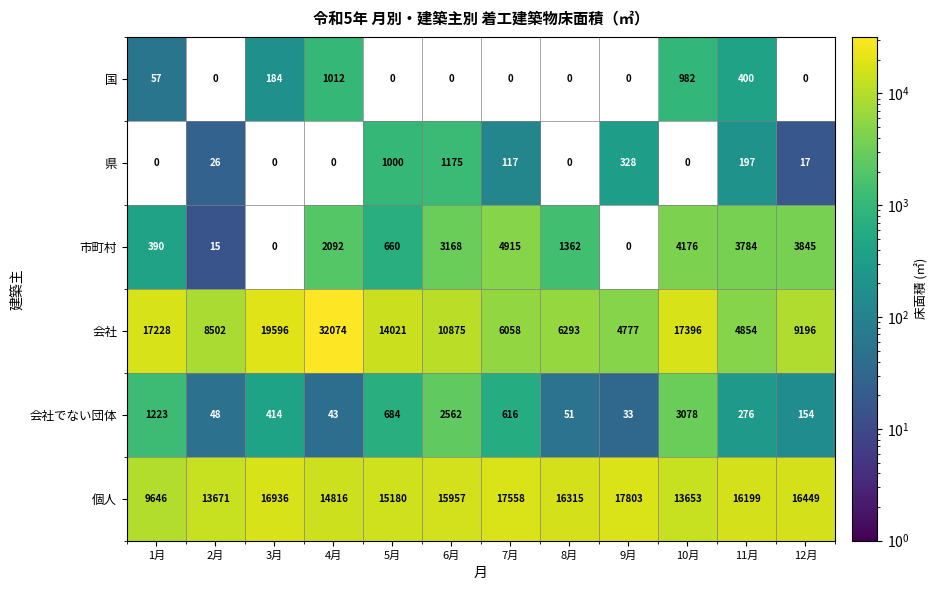

At which label does 会社 first exceed 10875?

1月